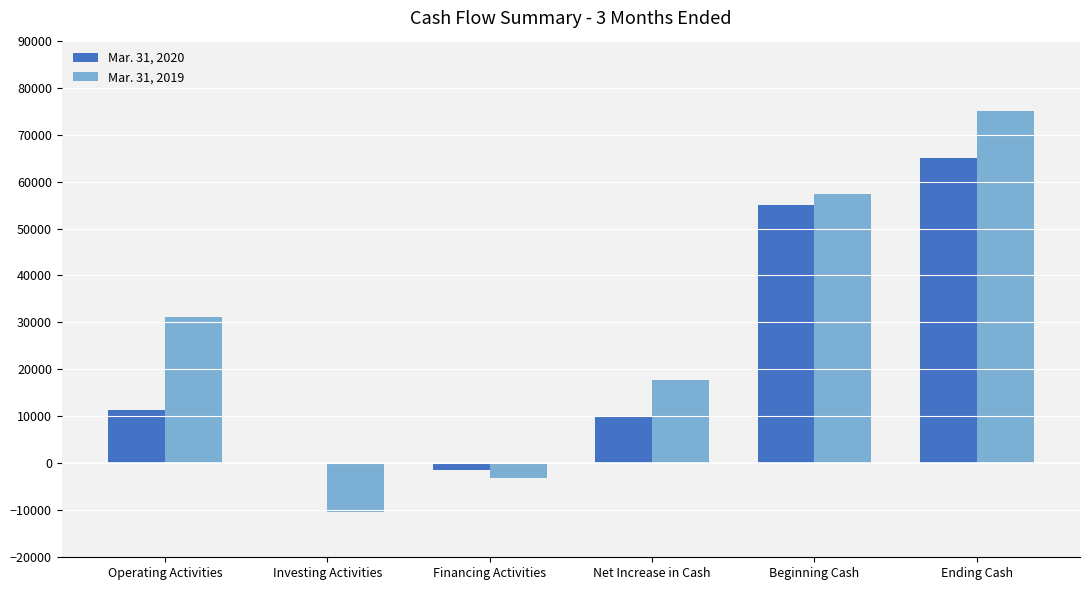

What is the approximate value of Mar. 31, 2020 at Operating Activities, to the nearest 50?

11450